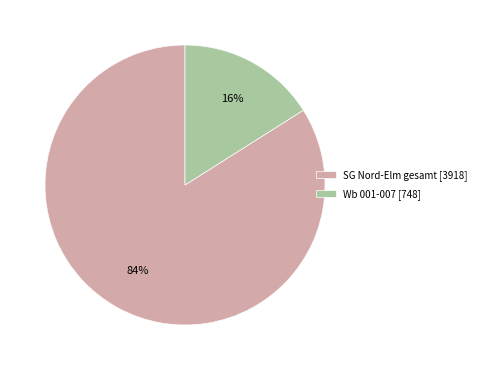

To the nearest percent, what is the difference between the largest and smallest slice percentages?

100%